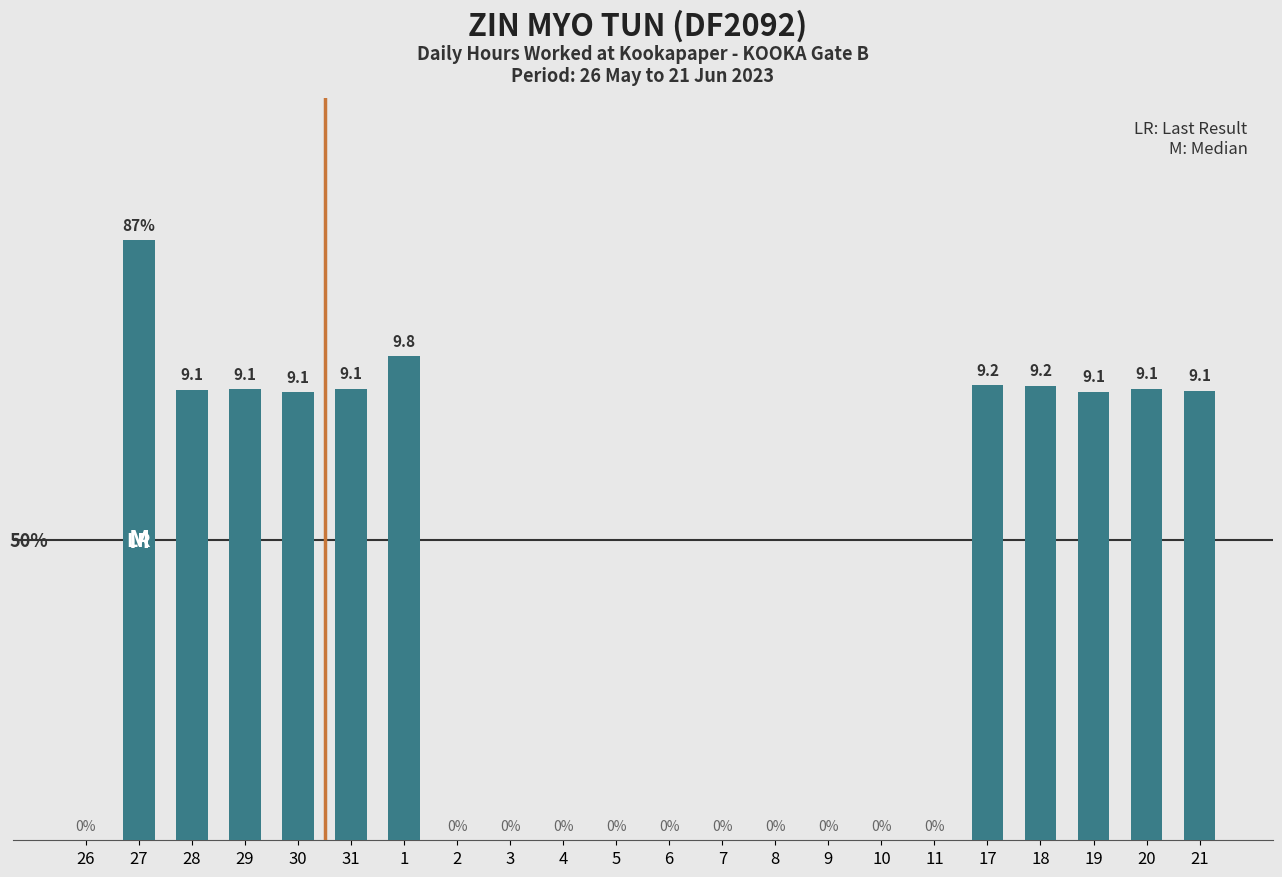

Where does the data first go above 9?

27